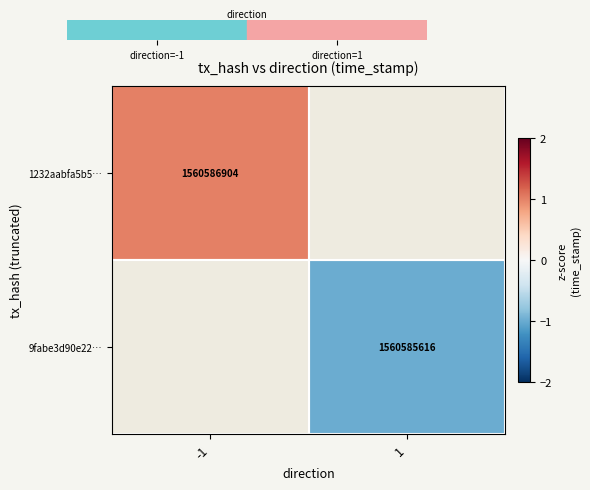

The value of 1232aabfa5b5… at -1 is 2049074929. True or false?

False